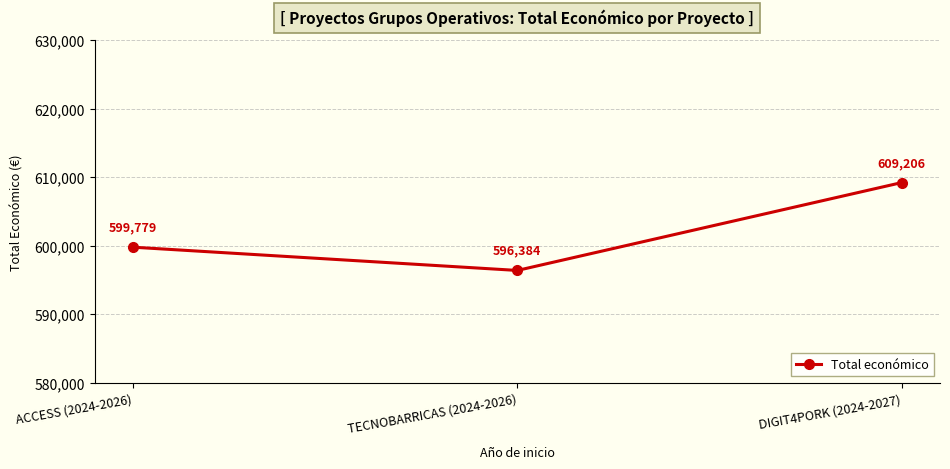

Count the values in the range 596384 to 609206.

3